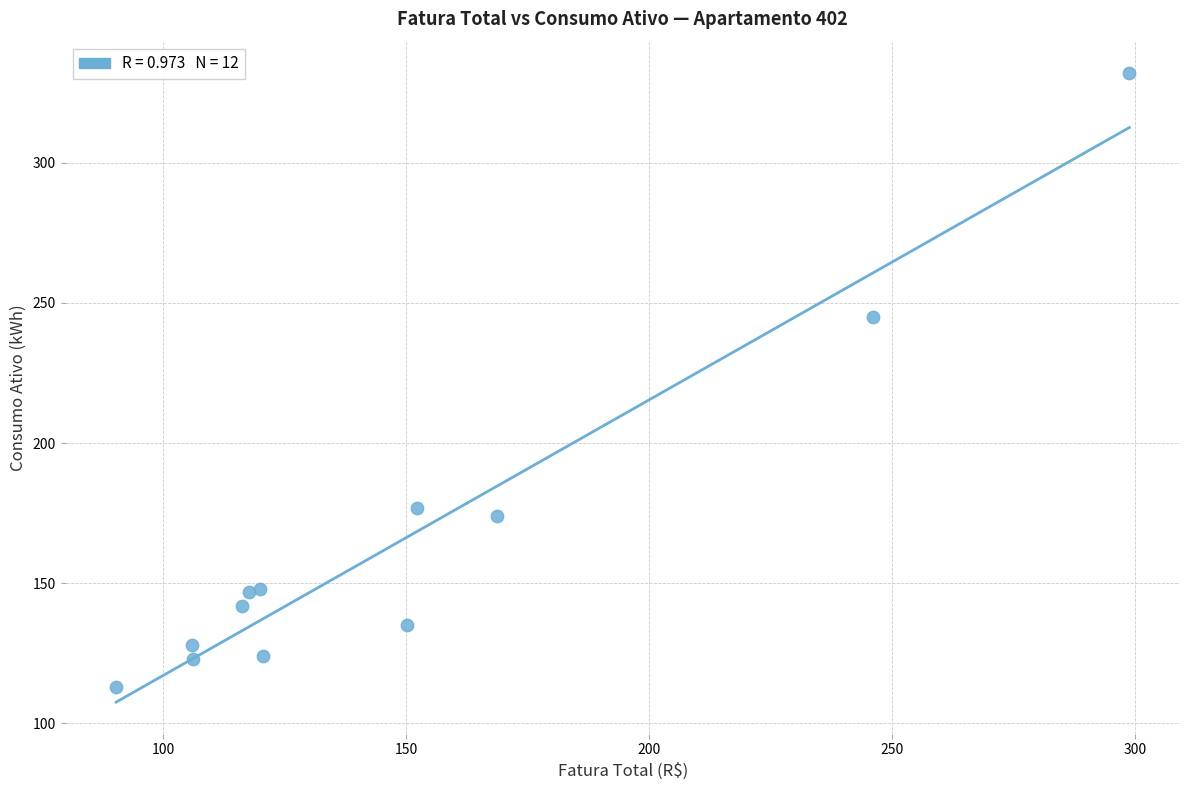

What Y value in the scatter plot is closest to 222?

245